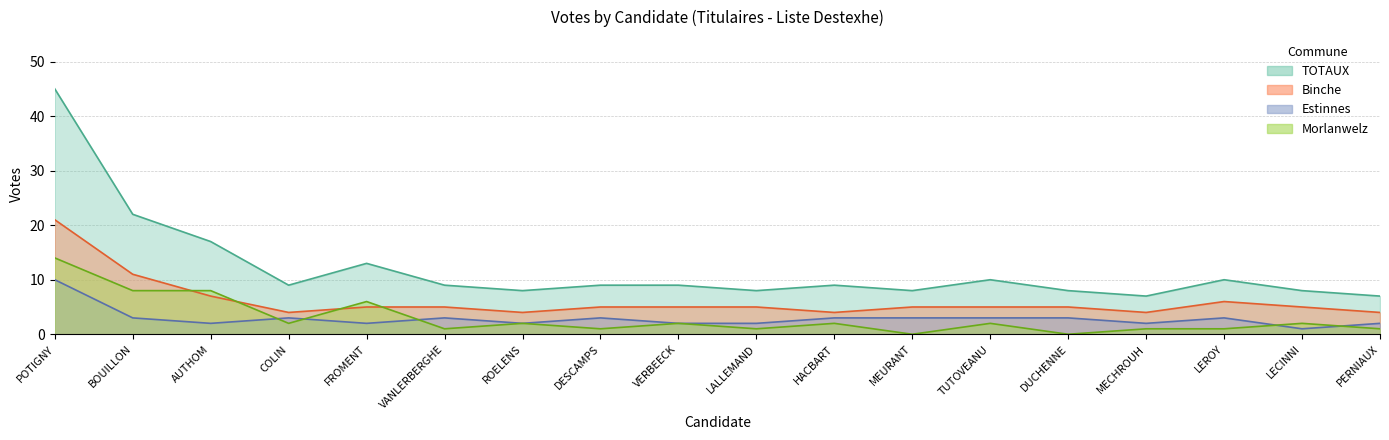

At which label is TOTAUX closest to 26?

BOUILLON